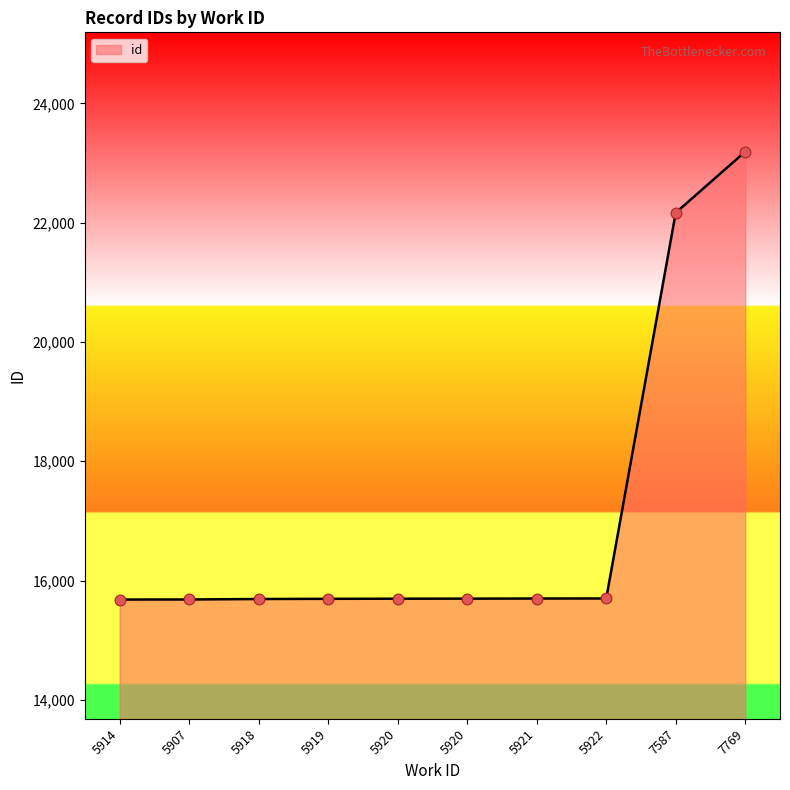

Does the chart have visible grid lines?

No